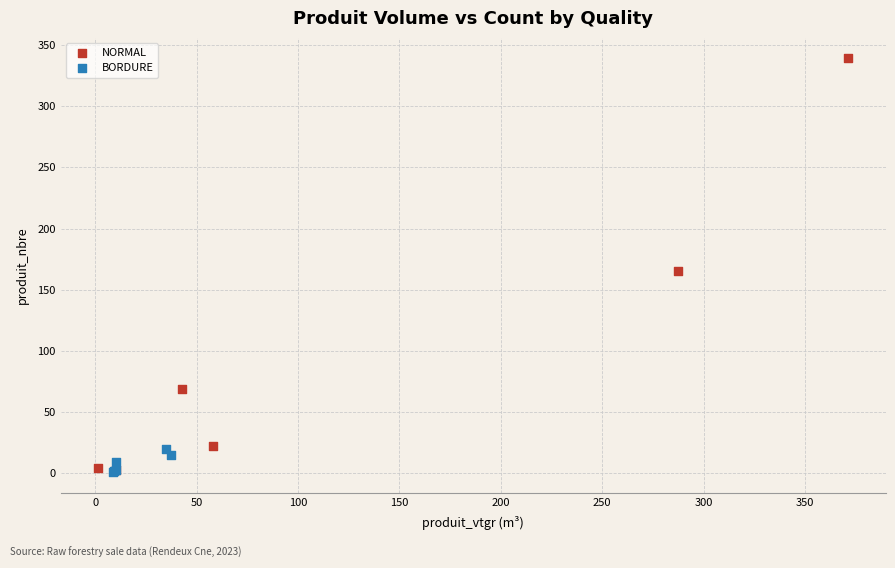

Which series has the largest Y range (max minus min)?

NORMAL